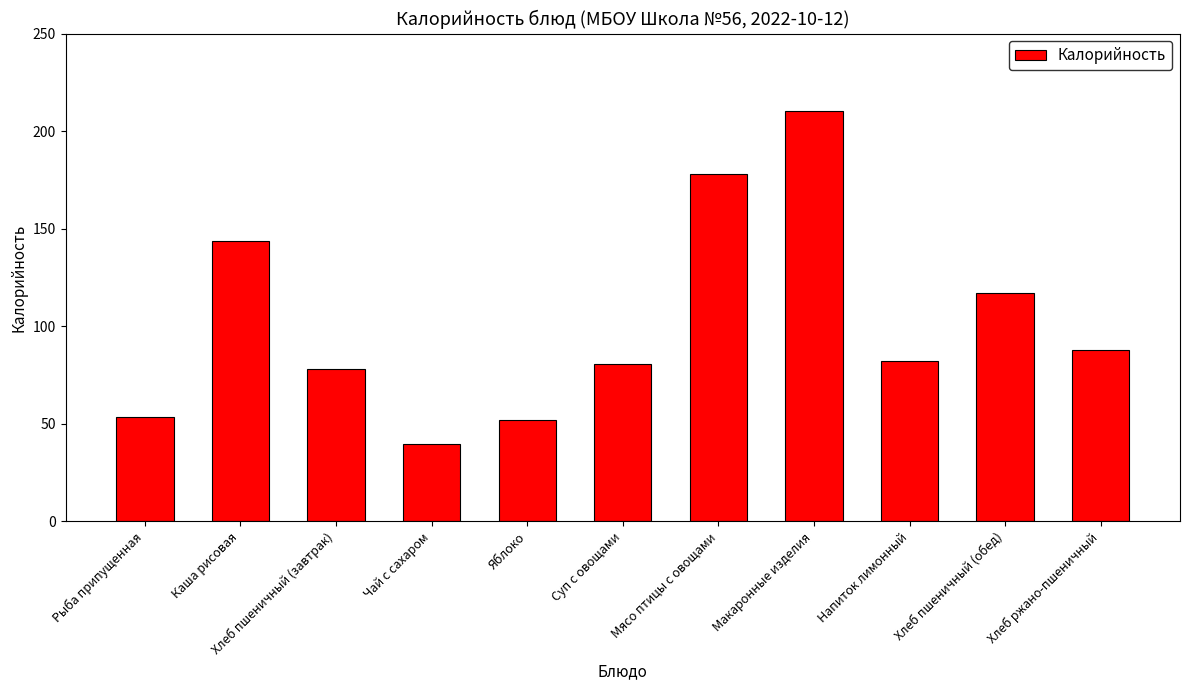

Which has a higher value, Напиток лимонный or Рыба припущенная?

Напиток лимонный